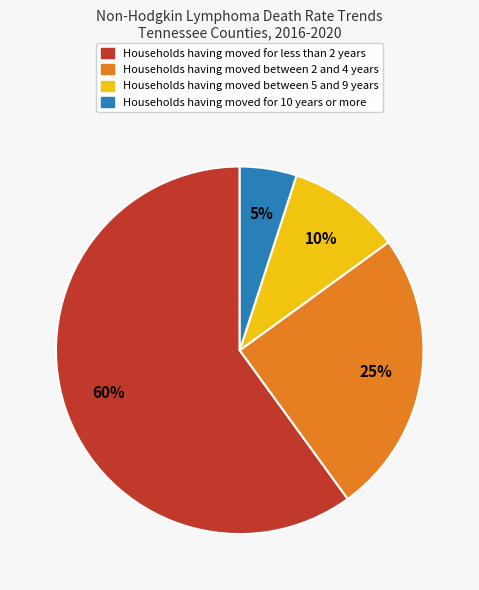

To the nearest percent, what is the difference between the largest and smallest slice percentages?

55%